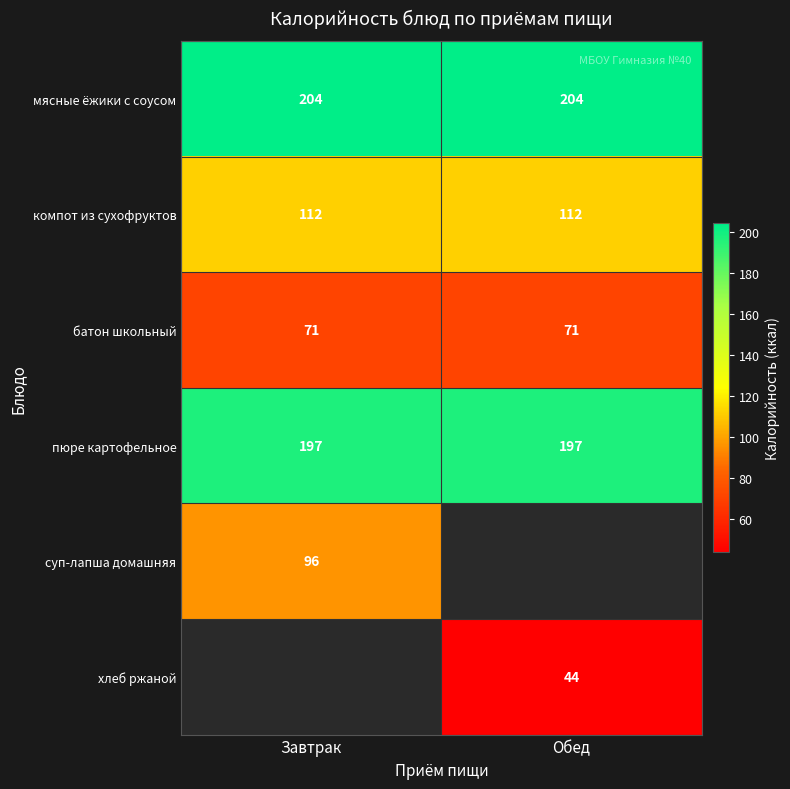

Is the value of батон школьный at Обед greater than the value of пюре картофельное at Обед?

No